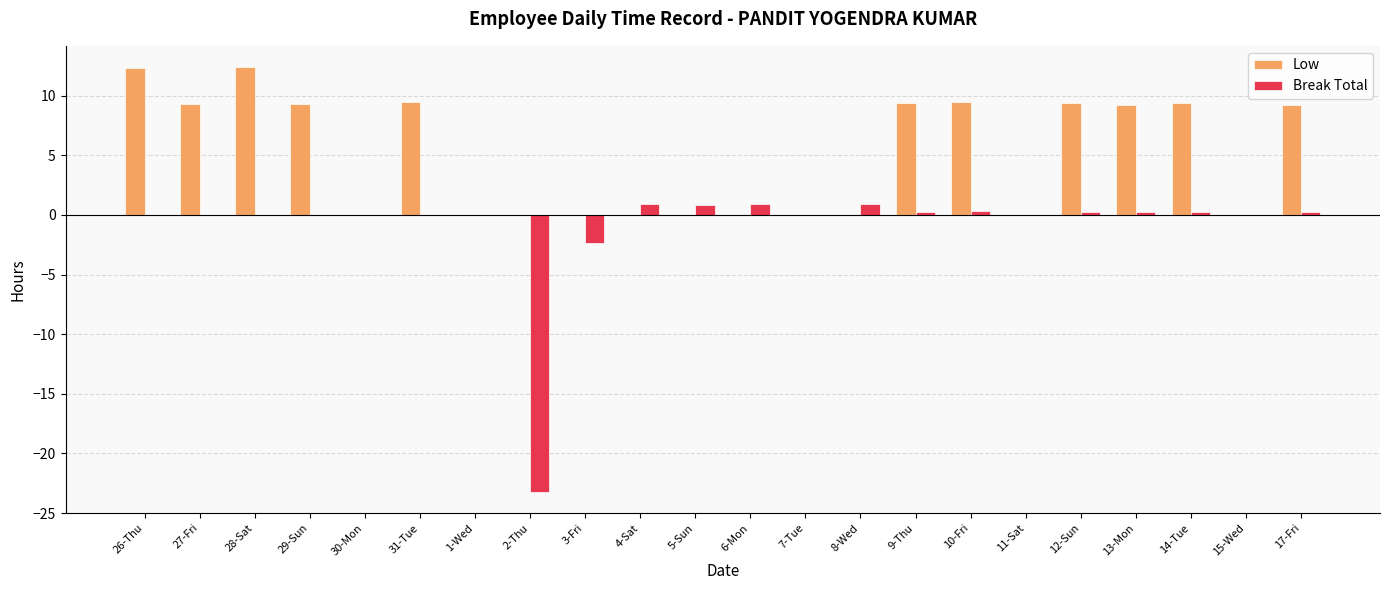

Which series has the largest range (max minus min)?

Break Total